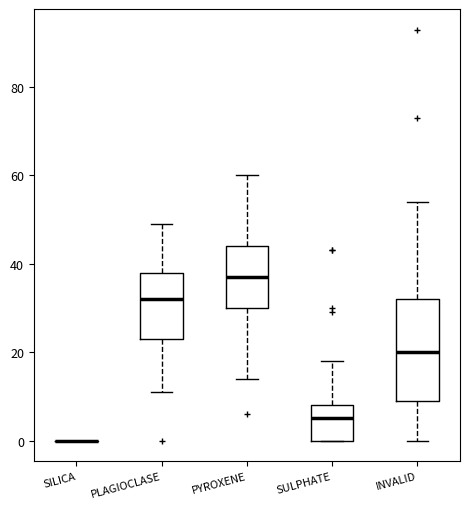

Comparing the boxes themselves (not the whiskers), which one is the tallest?

INVALID